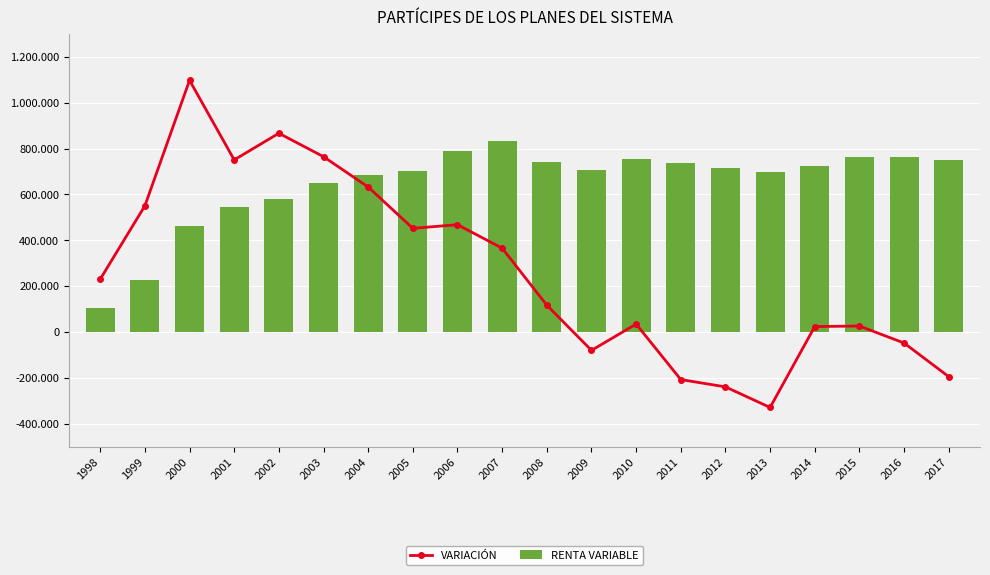

True or false: RENTA VARIABLE has a value of 297033 at 2014.

False